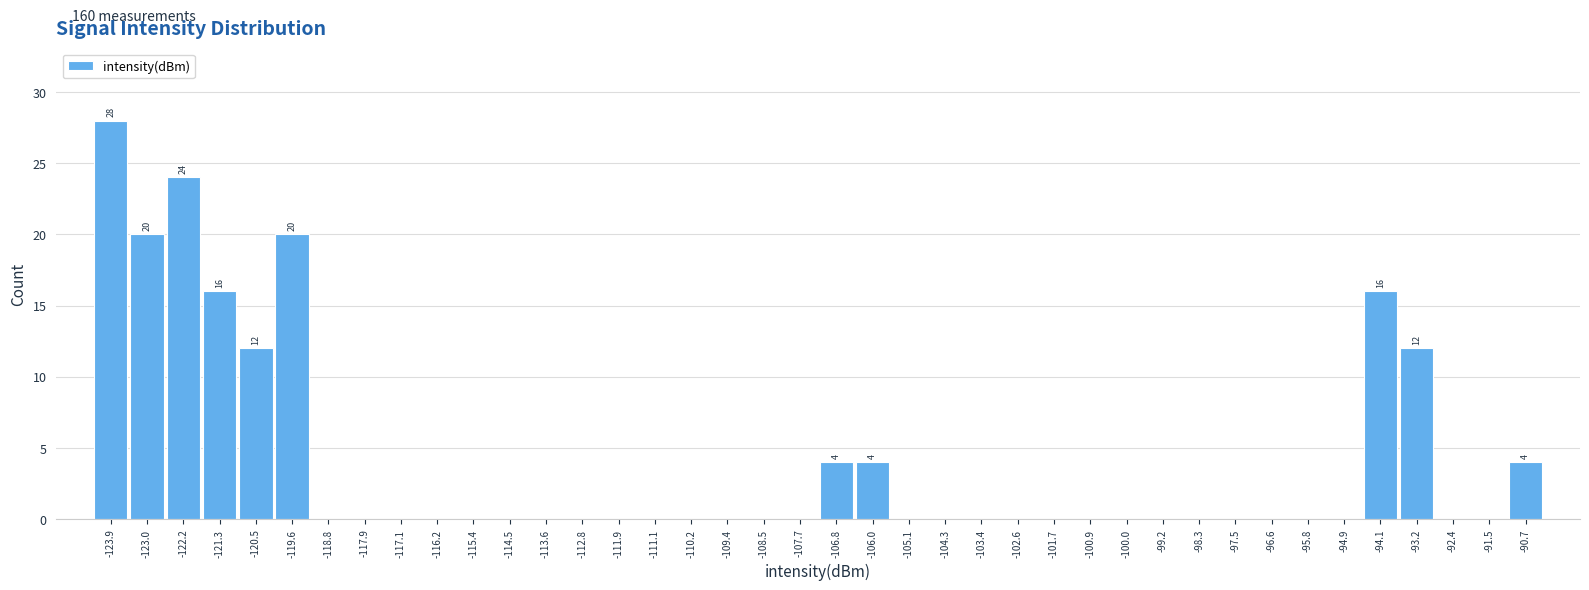

Over which range of the x-axis is the bar tallest?

-124.3 to -123.4